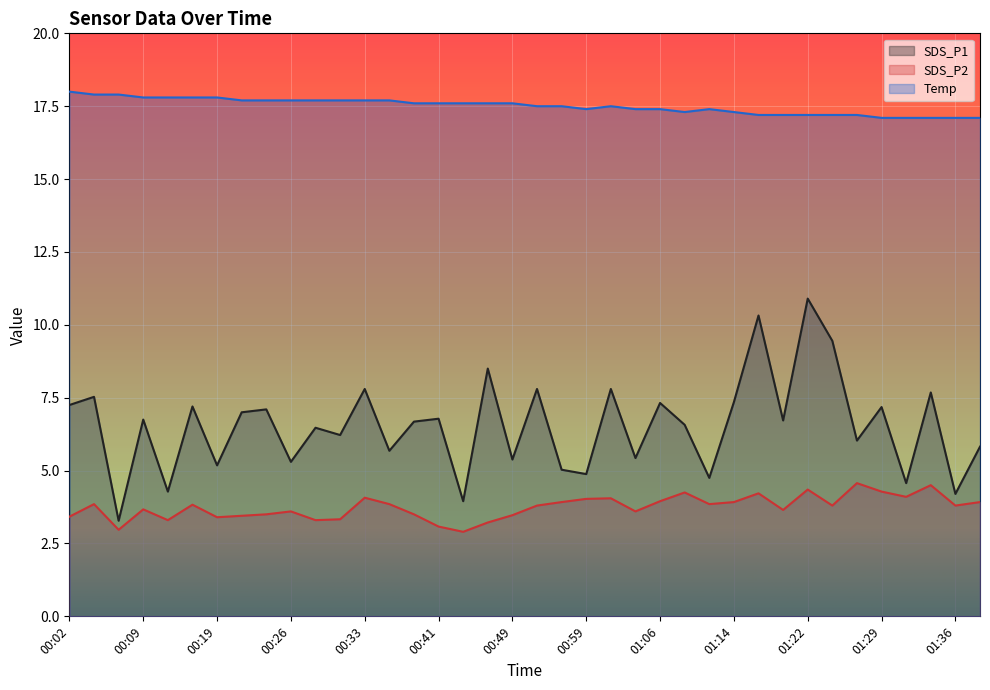

At how many categories does at least one series exceed 12?

38